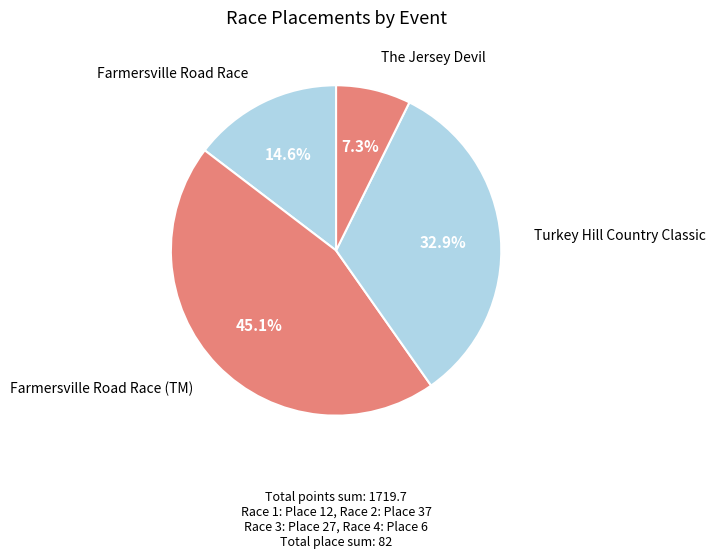

How many segments does this pie chart have?

4